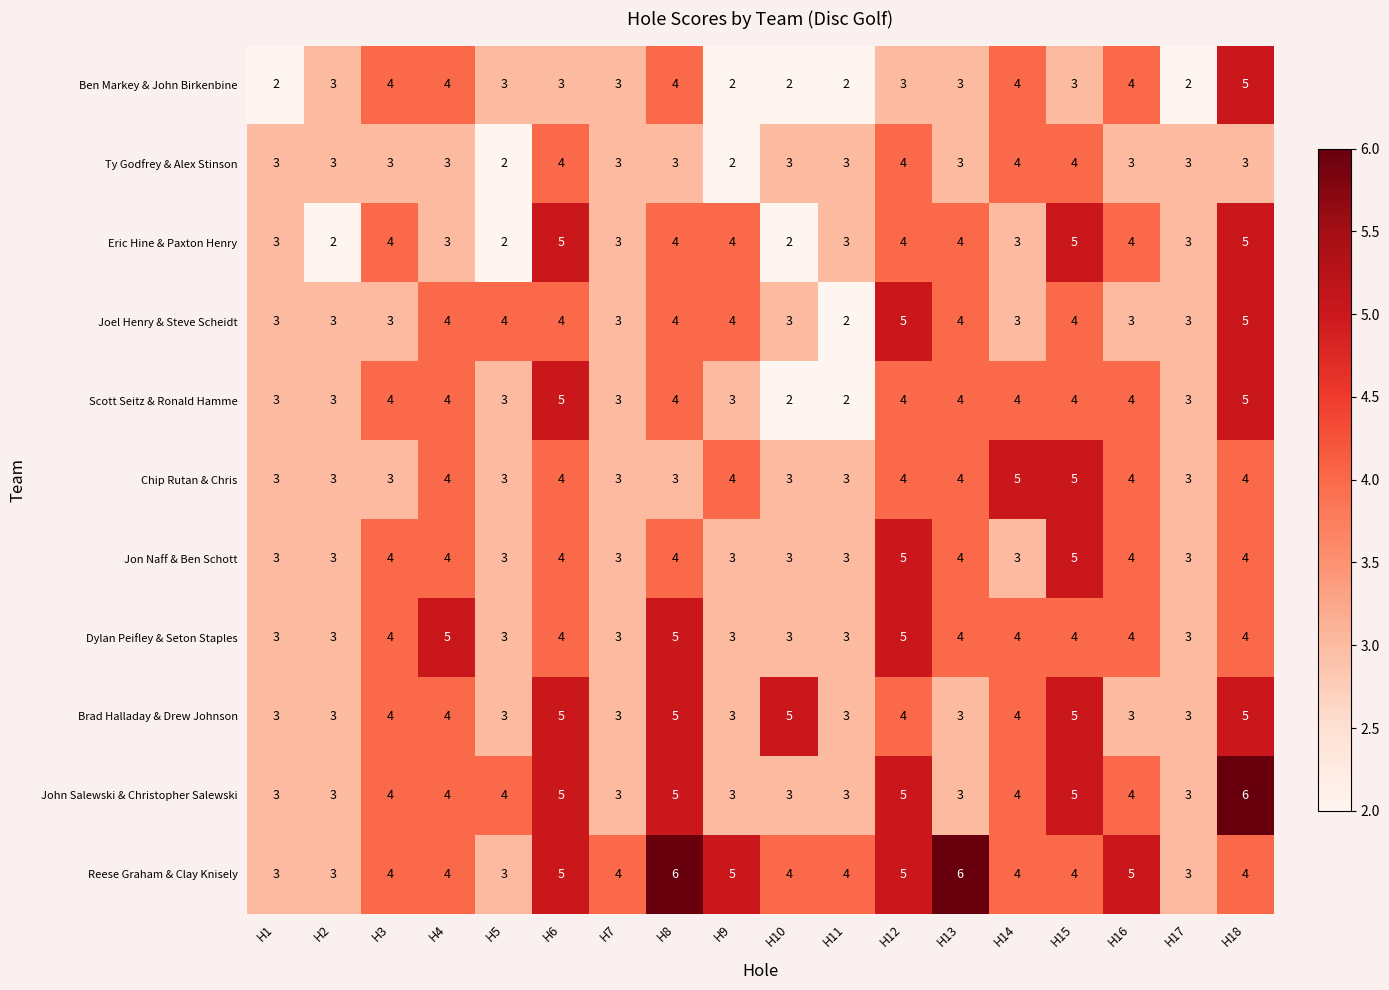

What value does the Reese Graham & Clay Knisely series have at H4?

4